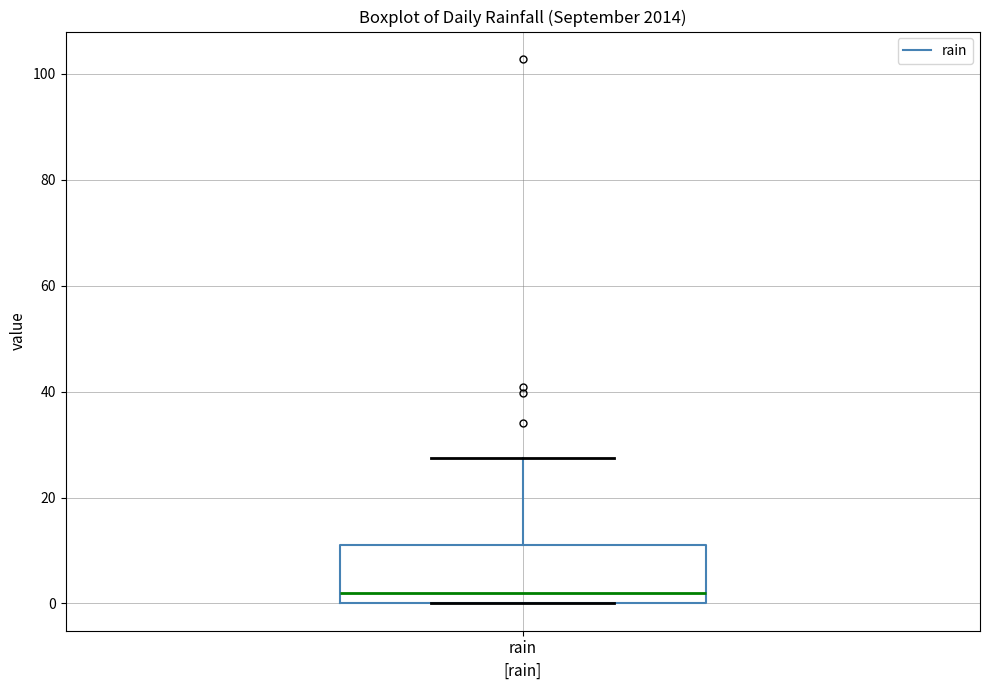

Where does the upper whisker of the box for rain end on the y-axis? The values are not printed on the chart, so give them approximately, as read against the axis.

28